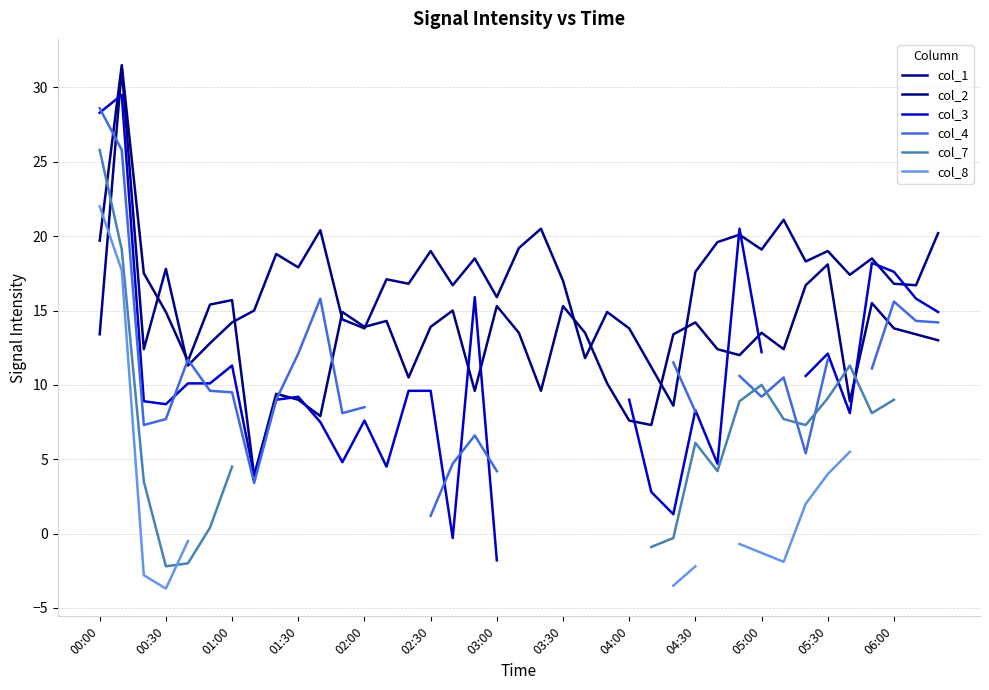

What are all the series names shown in the legend?

col_1, col_2, col_3, col_4, col_7, col_8